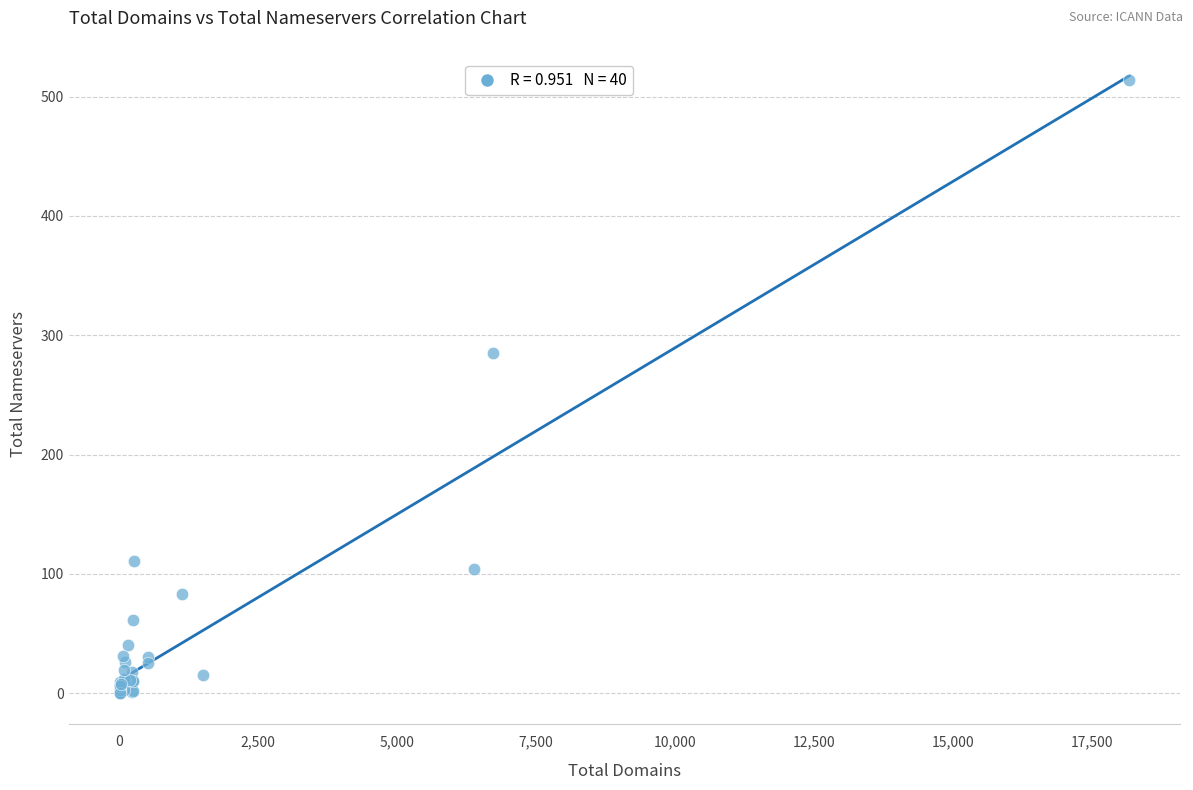

What Y value in the scatter plot is closest to 257?

285